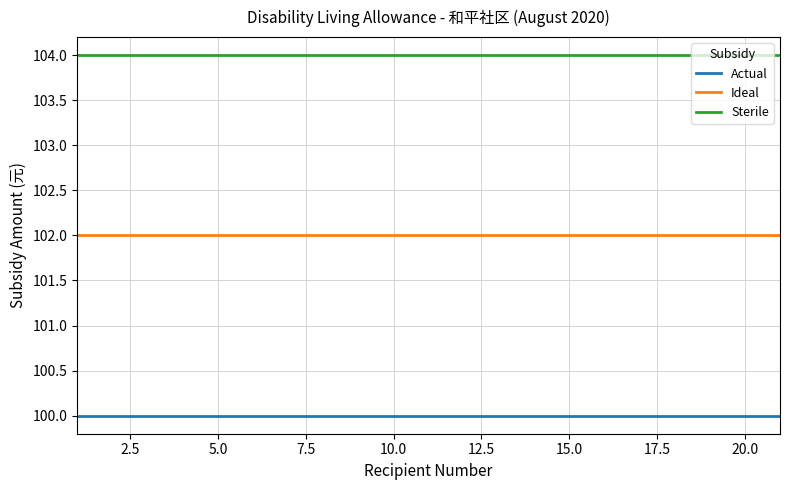

True or false: Sterile and Ideal intersect in this chart.

False